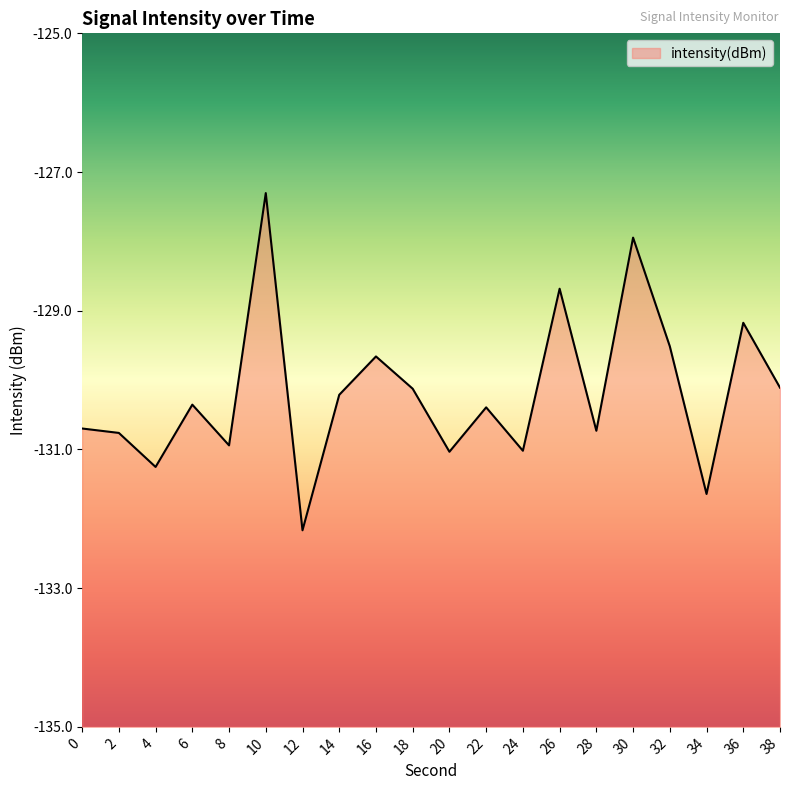

Where does the data first go above -130?

10